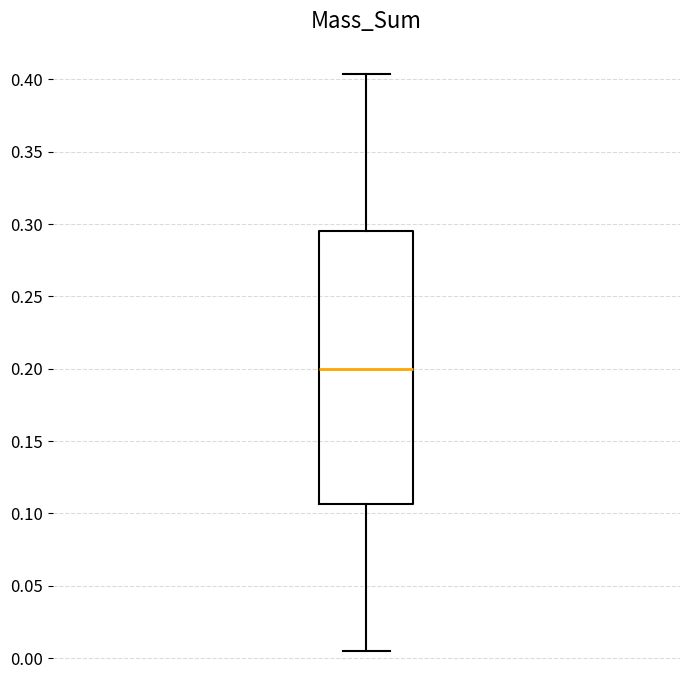

Transcribe this box plot: give where the median line is, the range the box spans, and where the two whiskers end, as read against the y-axis. The values are not printed on the chart, so give them approximately, as read against the axis.

median 0.200, box 0.105 to 0.295, whiskers 0.005 to 0.405